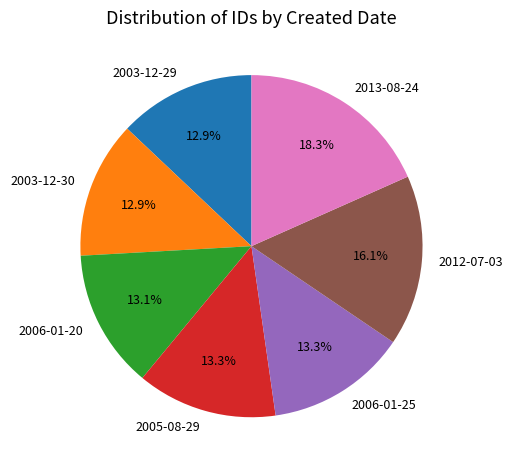

Which slice is the largest?

2013-08-24